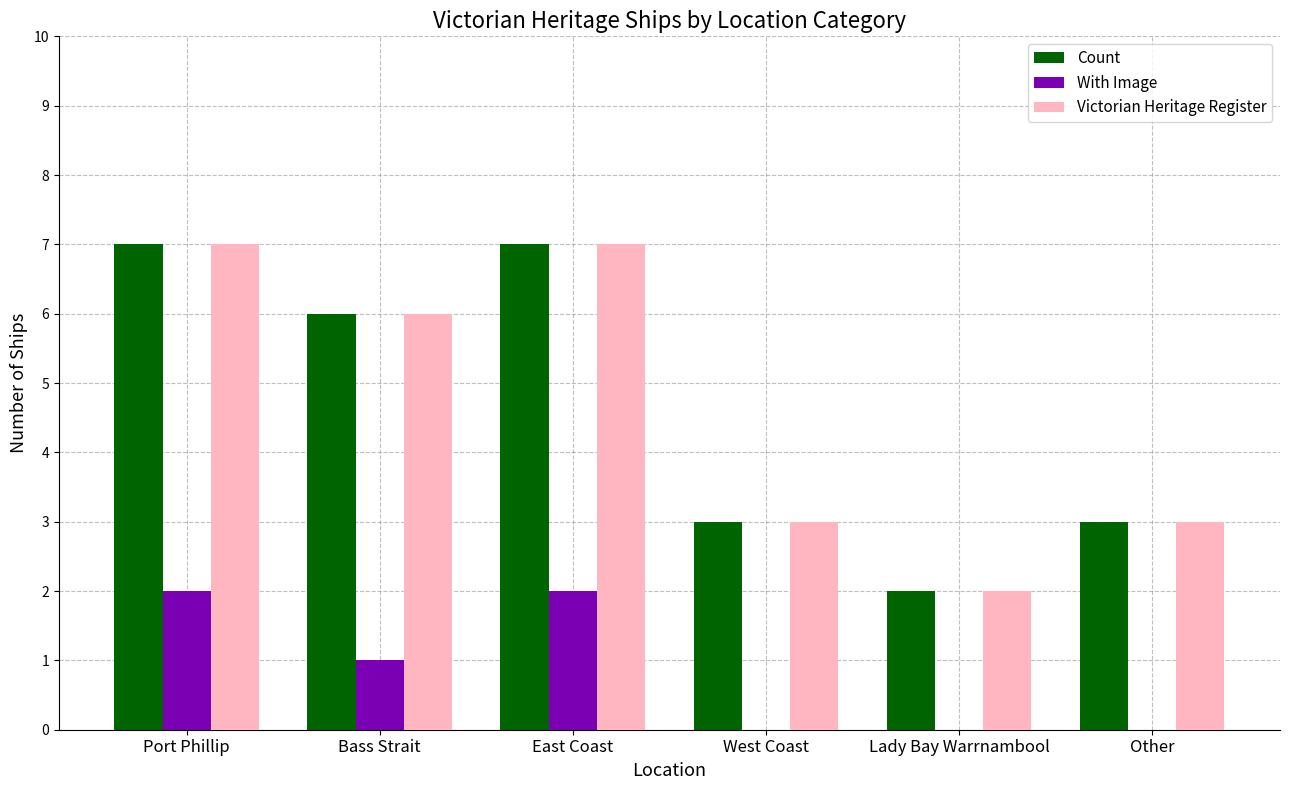

What is the maximum value for Count?

7